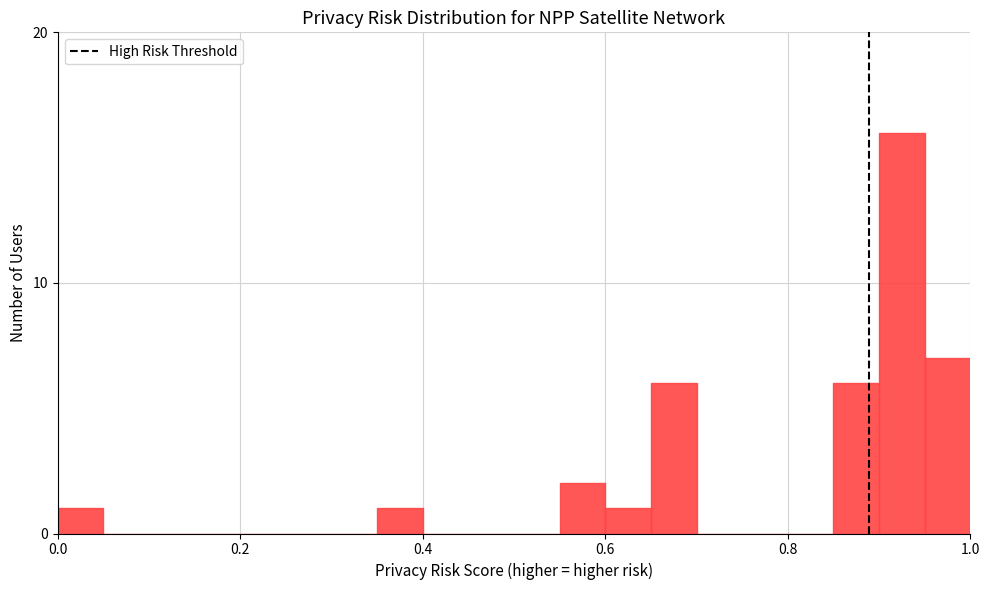

Around what value on the x-axis is the tallest bar? Give the approximate position of its centre, as read against the axis.

0.92